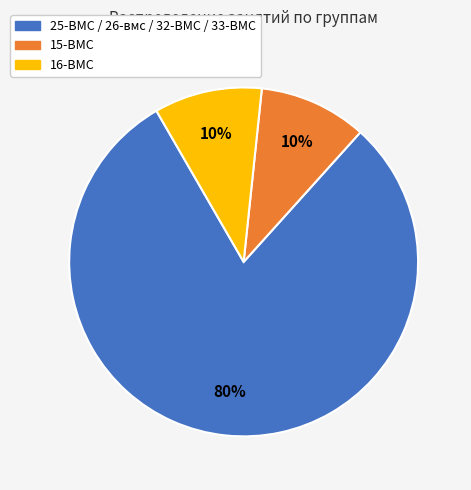

To the nearest percent, what percentage of the pie is 16-ВМС?

10%